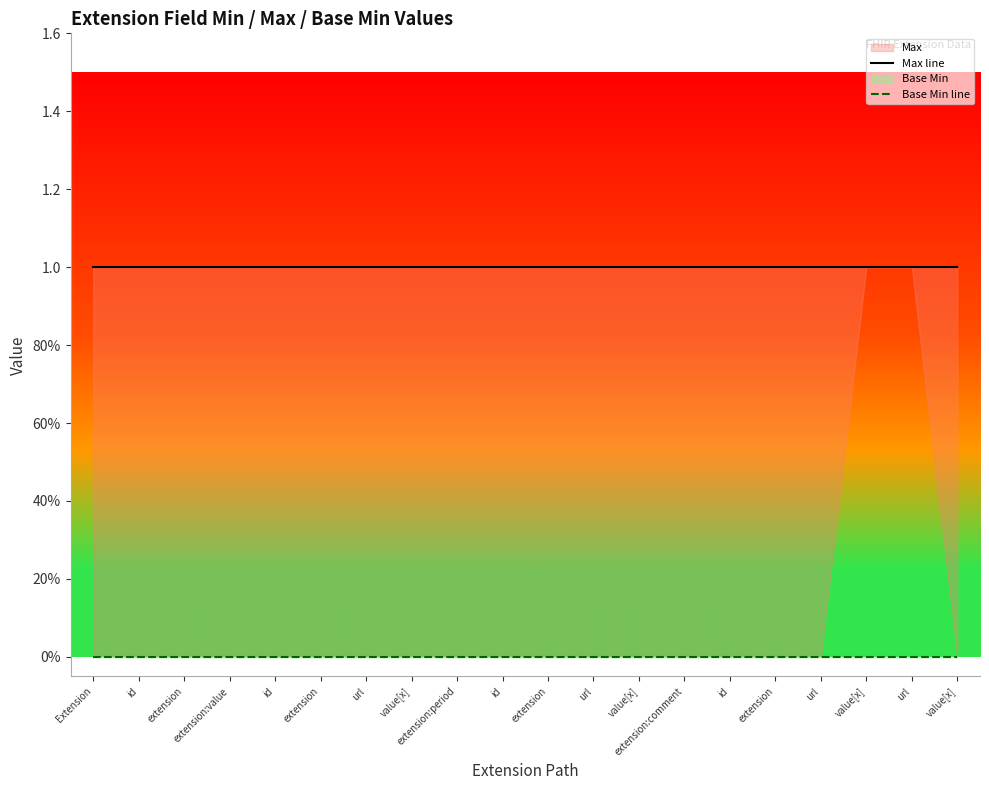

Rank the categories by Base Min line value from highest to lowest.

Extension, id, extension, extension:value, id, extension, url, value[x], extension:period, id, extension, url, value[x], extension:comment, id, extension, url, value[x], url, value[x]